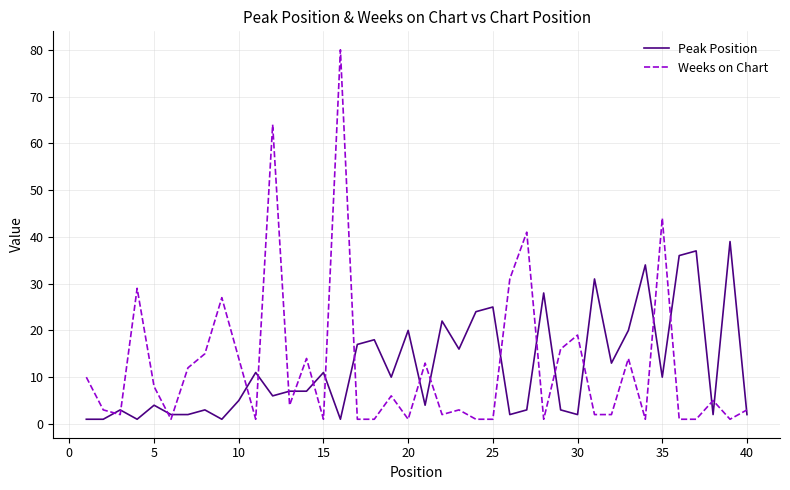

What is the greatest value displayed?

80